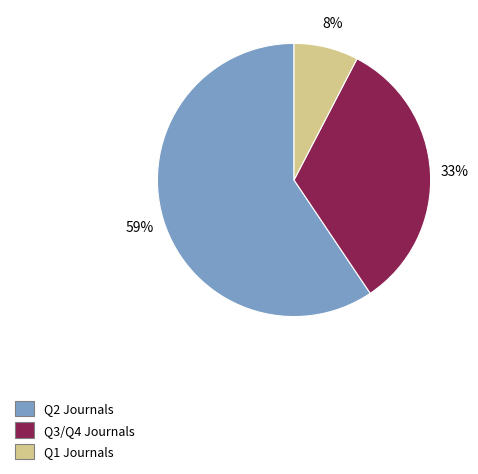

Is there any slice that represents more than half of the pie?

Yes